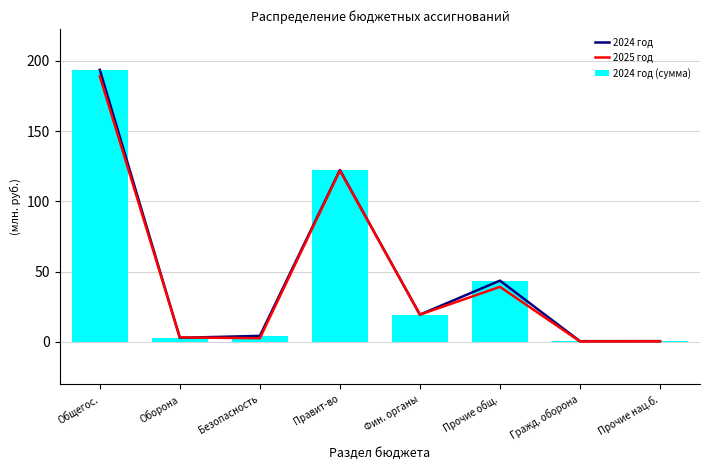

What are all the series names shown in the legend?

2024 год, 2025 год, 2024 год (сумма)